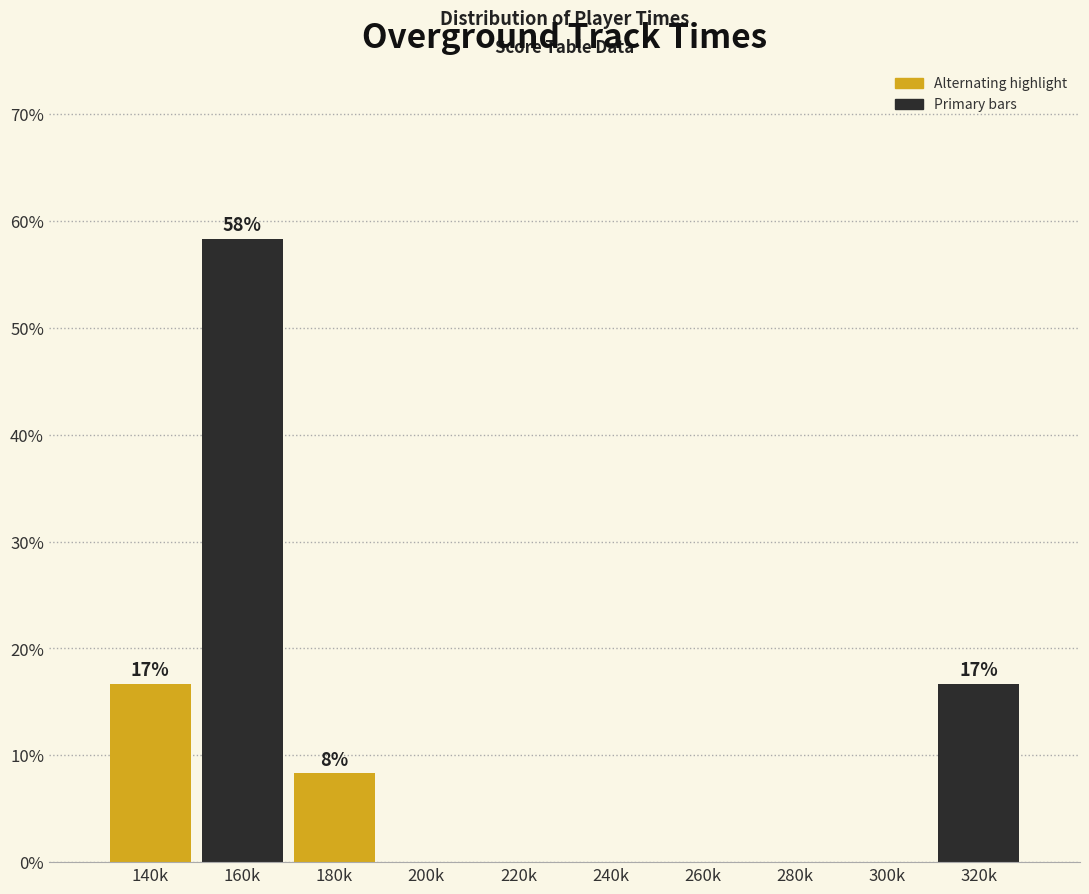

Reading left to right, list all the values displayed in this chart.

140k=16.7	160k=58.3	180k=8.3	200k=0.0	220k=0.0	240k=0.0	260k=0.0	280k=0.0	300k=0.0	320k=16.7